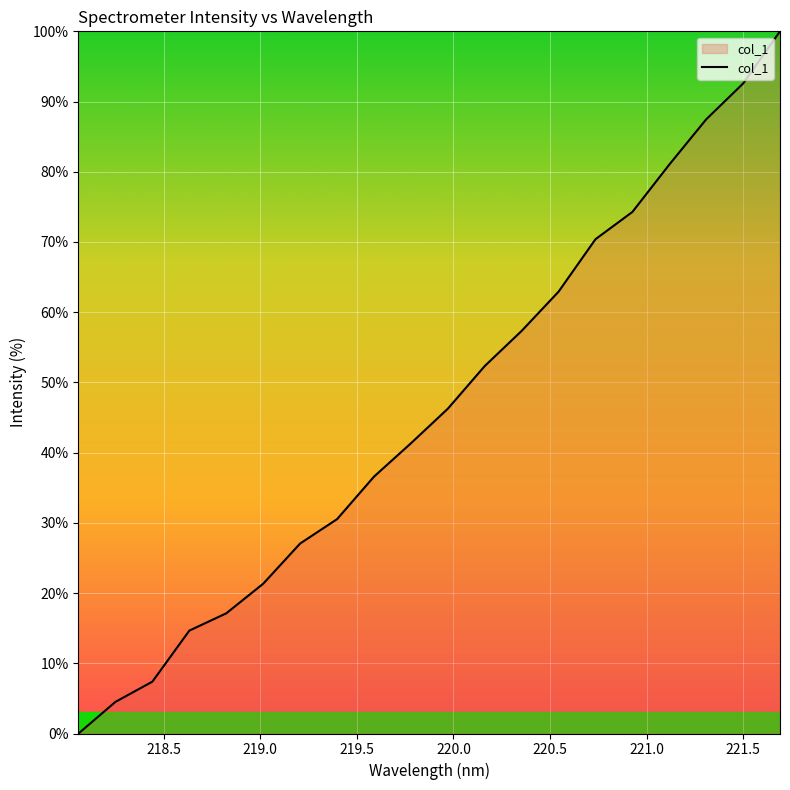

What is the difference between the maximum and minimum values?

100.0